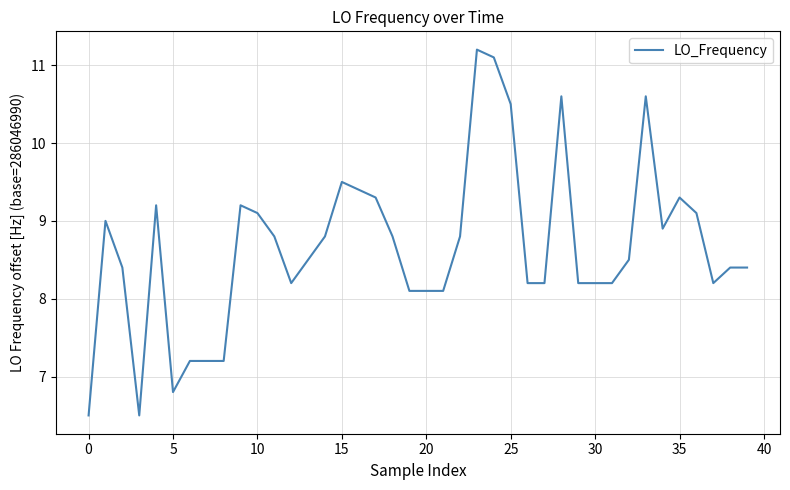

What is the smallest value displayed?

6.5